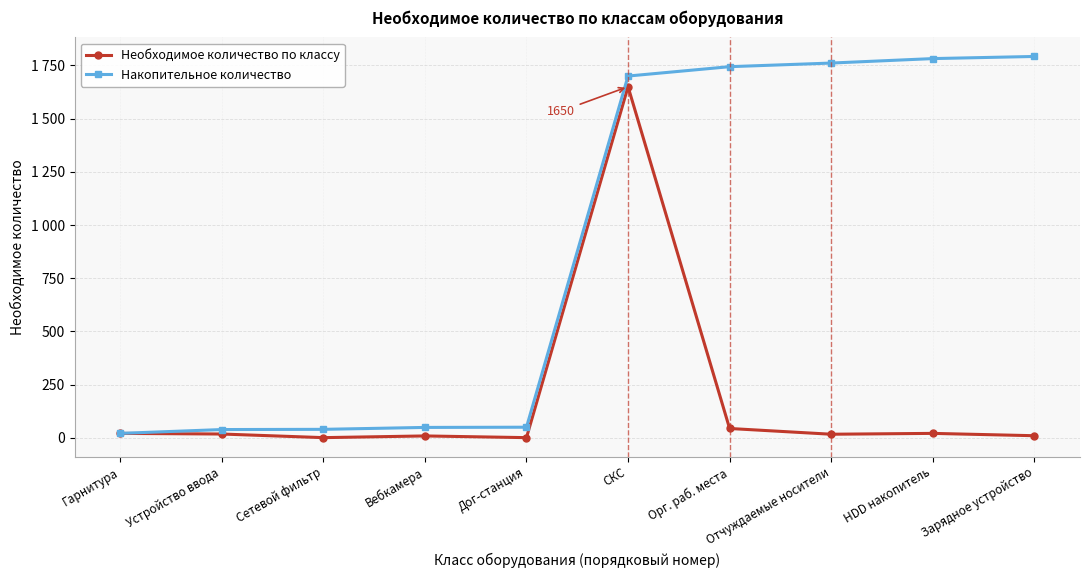

Is this an area chart (filled region under the line)?

No